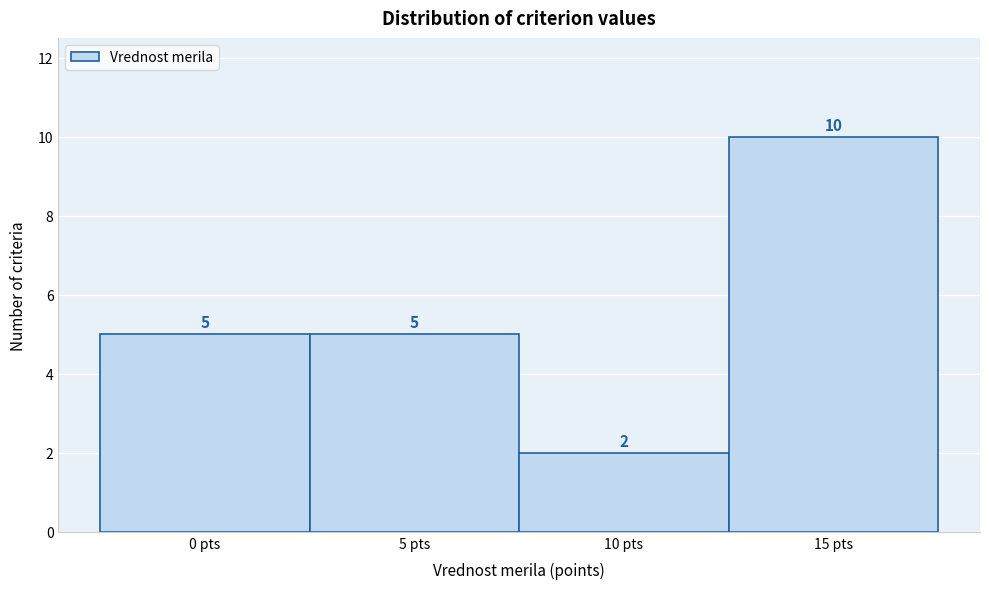

Reading left to right, list every bar in this chart as the range it spans on the x-axis followed by its height.

-2.5 to 2.5: 5
2.5 to 7.5: 5
7.5 to 12.5: 2
12.5 to 17.5: 10